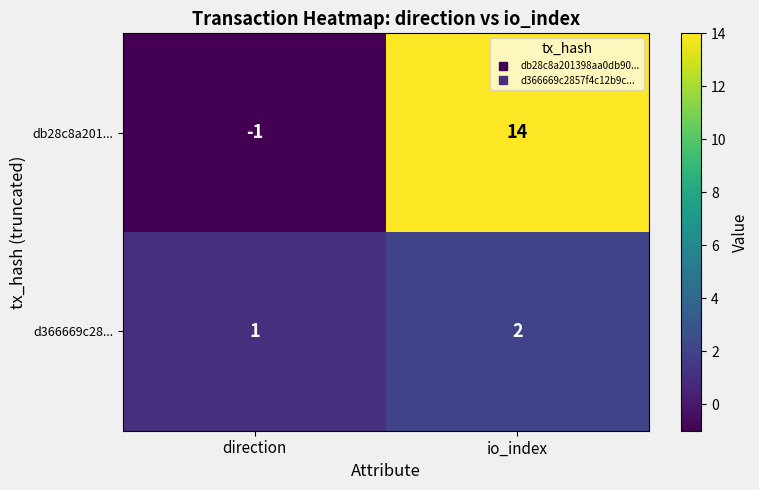

What is the difference between the maximum and minimum values in the db28c8a201... series?

15